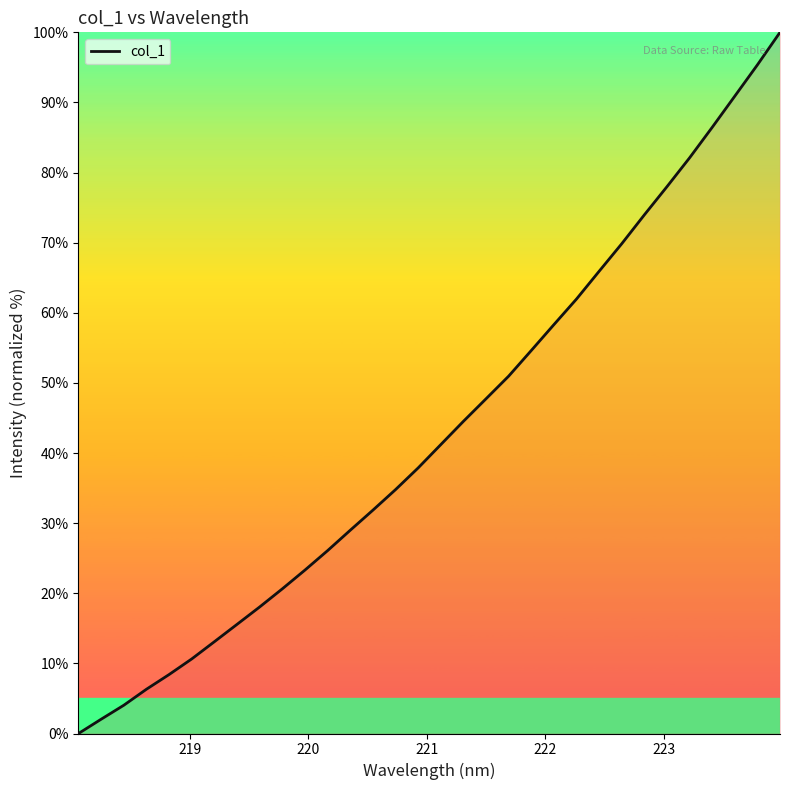

What is the maximum value shown in the chart?

100.0